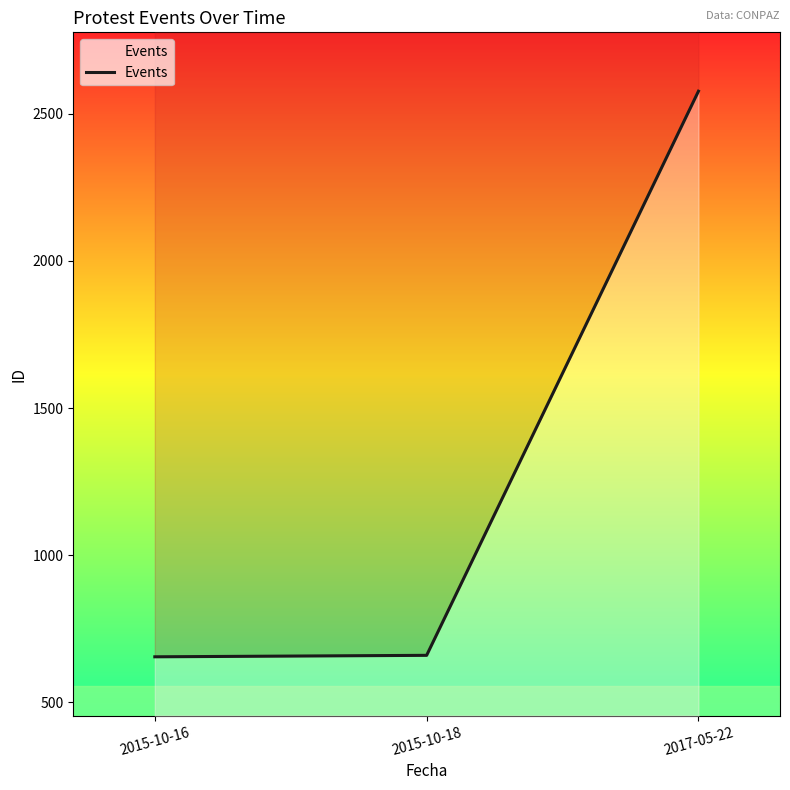

Reading left to right, transcribe all the data shown in this chart.

655	660	2576